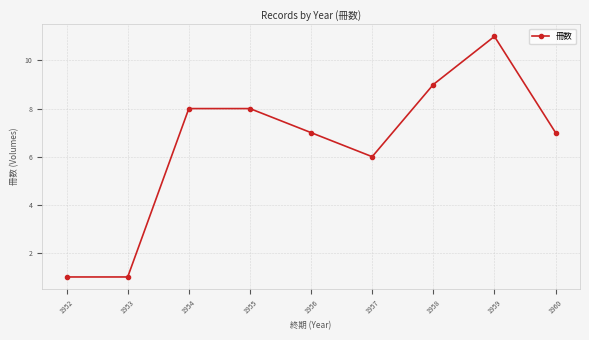

What is the approximate value at 1954?

8